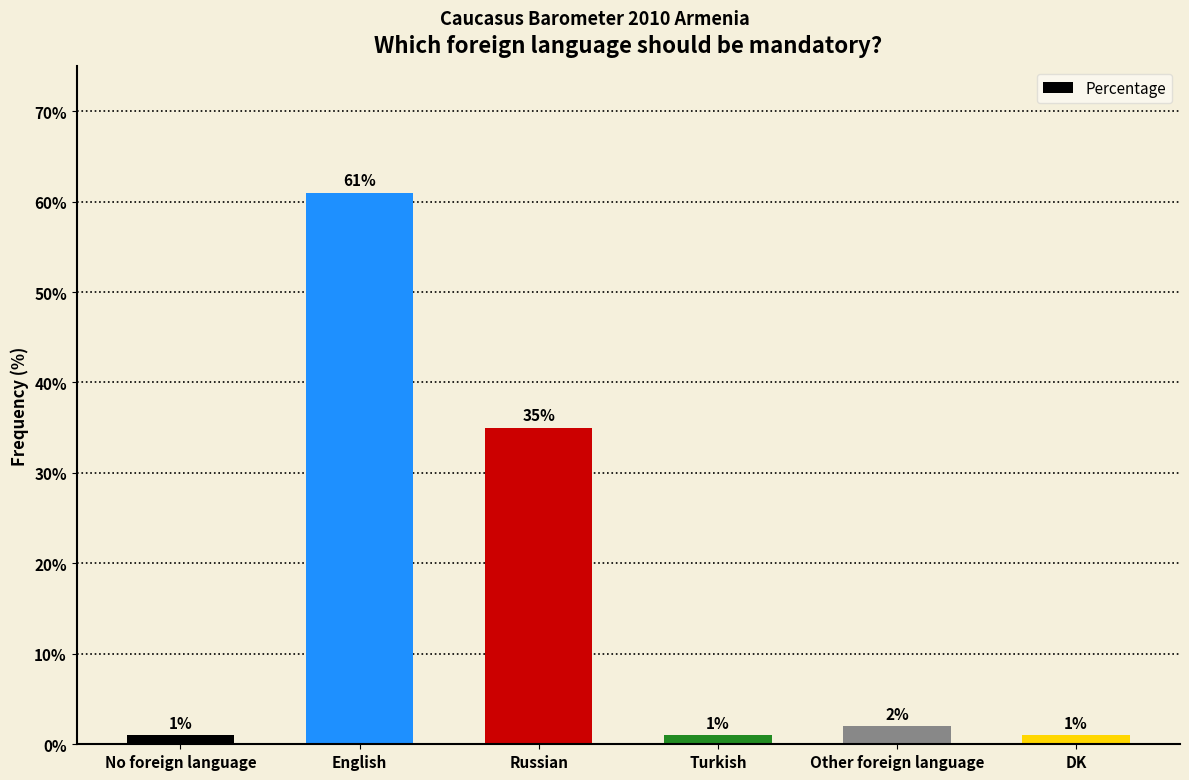

What position from the left is Turkish?

4